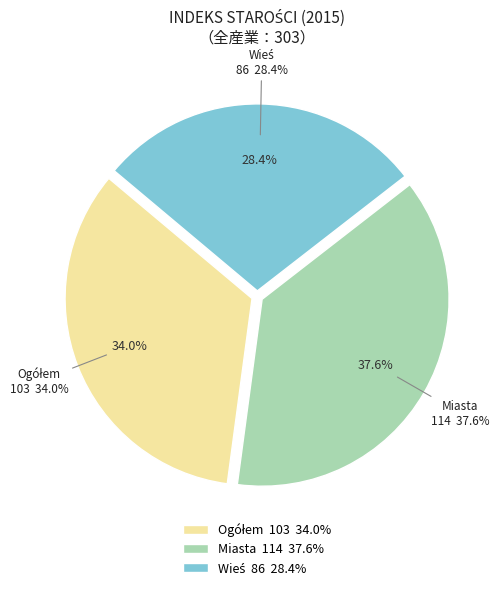

Rank the categories by value from lowest to highest.

Wieś, Ogółem, Miasta